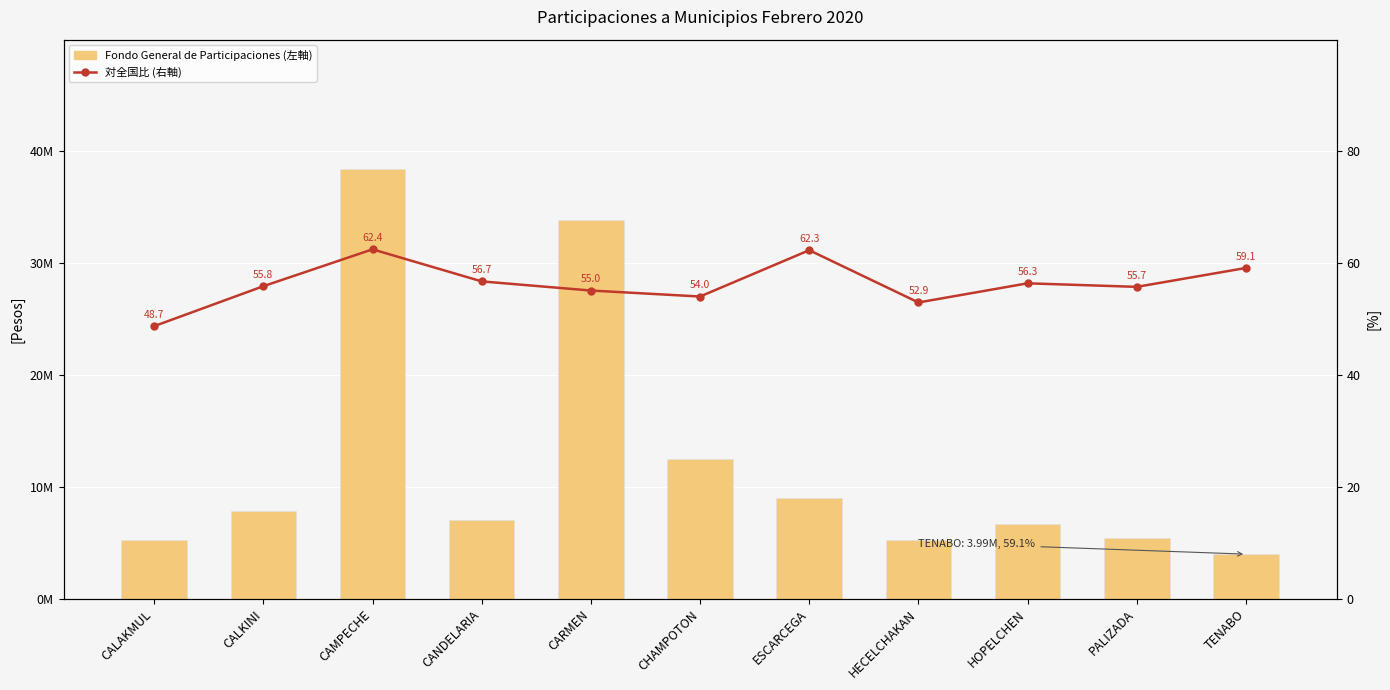

Which series changed the most between HECELCHAKAN and PALIZADA?

Fondo General de Participaciones (左軸)